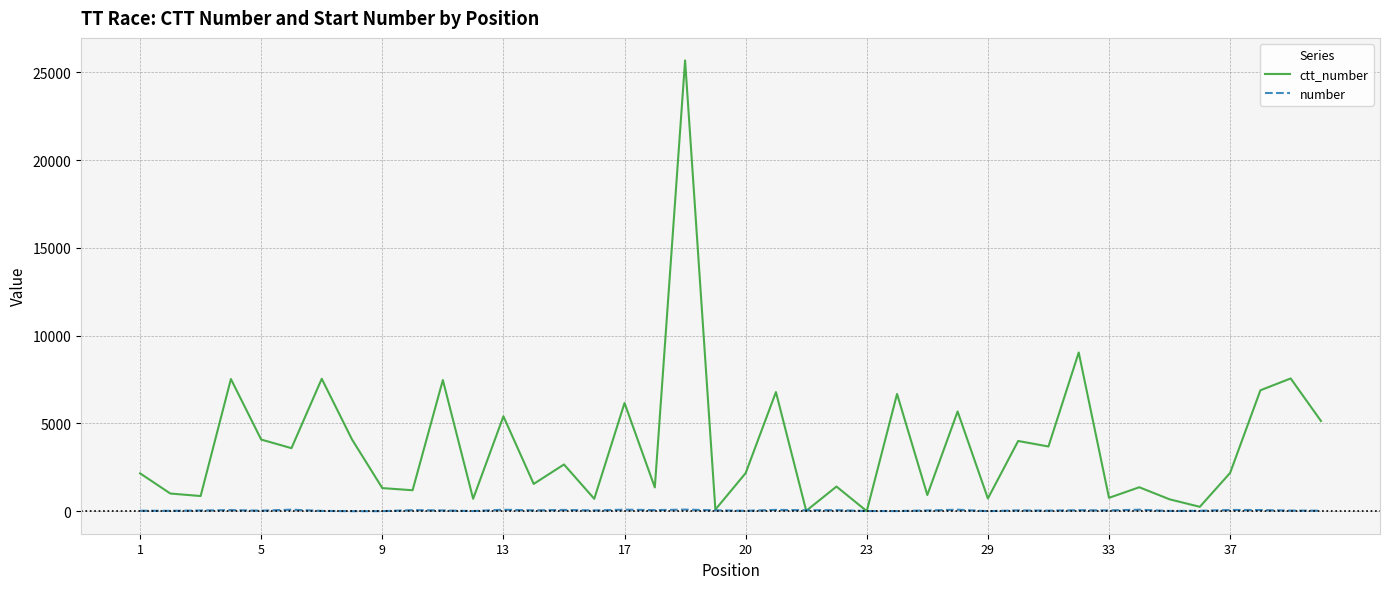

Which series has the largest total across all categories?

ctt_number